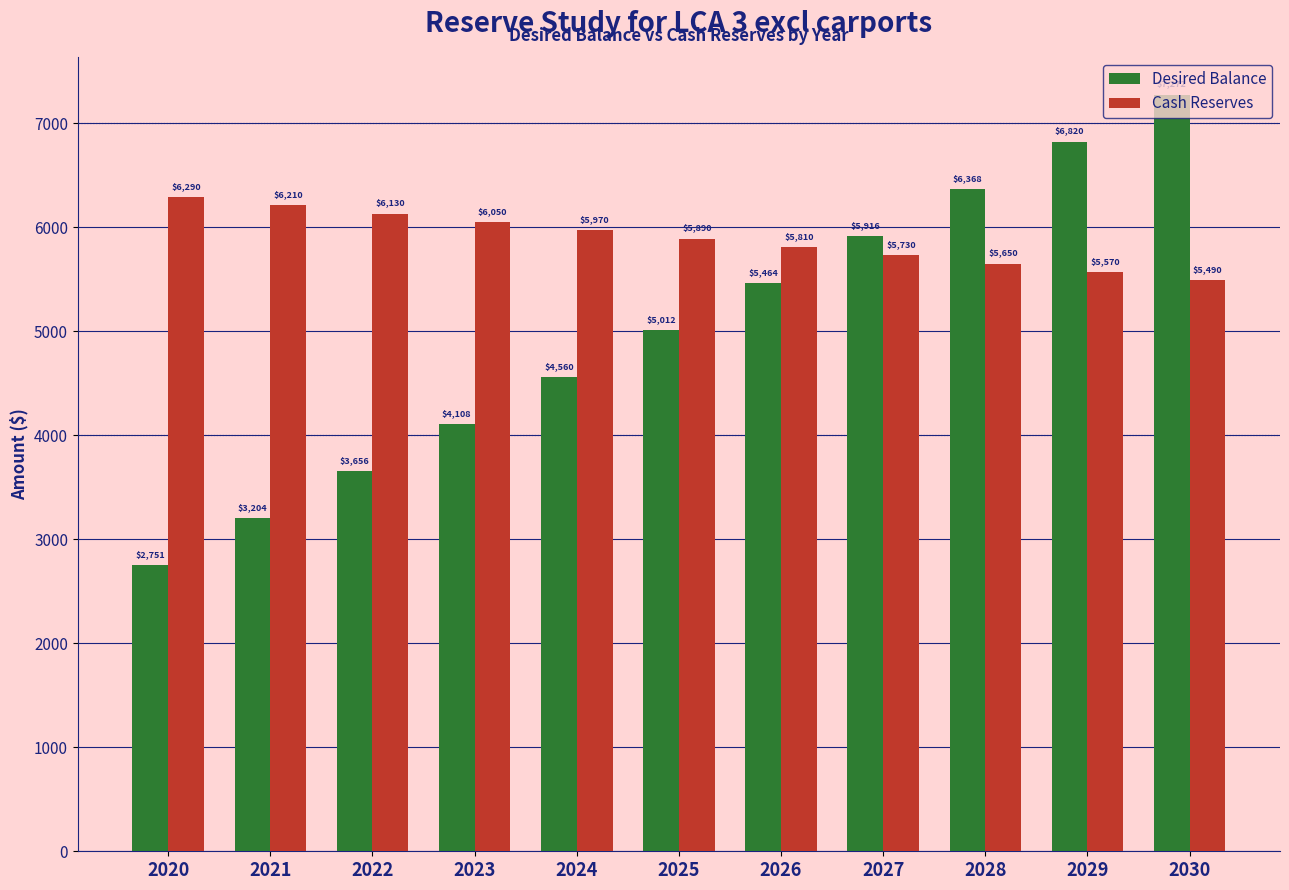

Read the Cash Reserves value at 2028.

5650.0